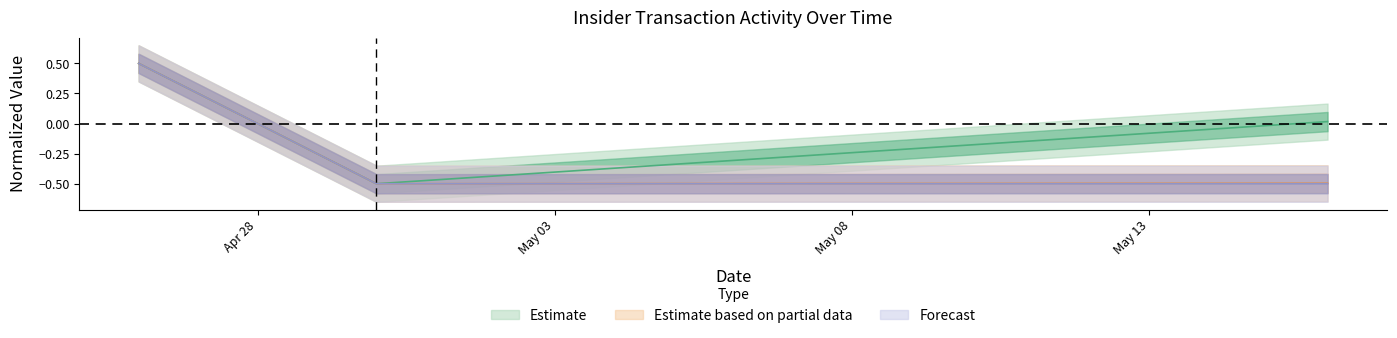

What is the label of the 2nd point from the right?

May 03